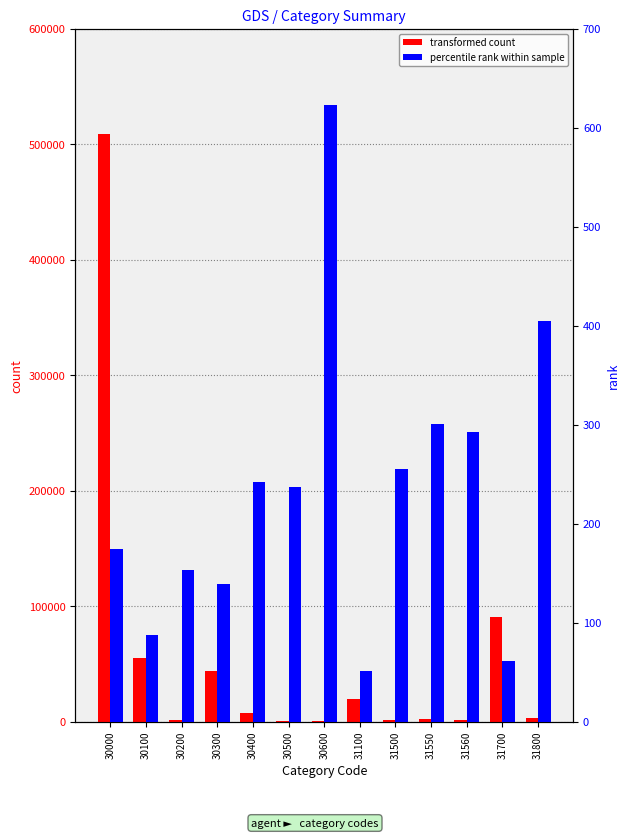

At how many categories does at least one series exceed 394861?

1